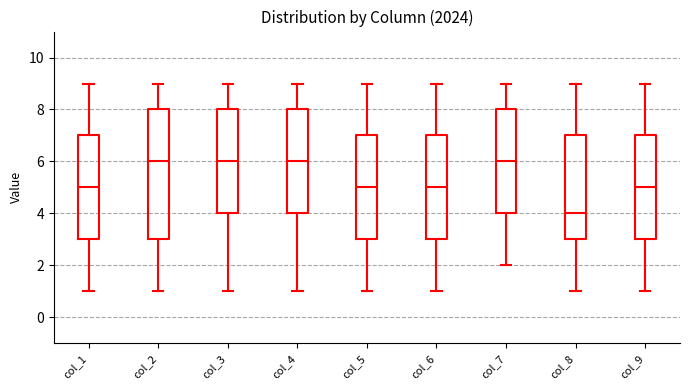

Which box is the tallest, from its lower edge to its upper edge?

col_2